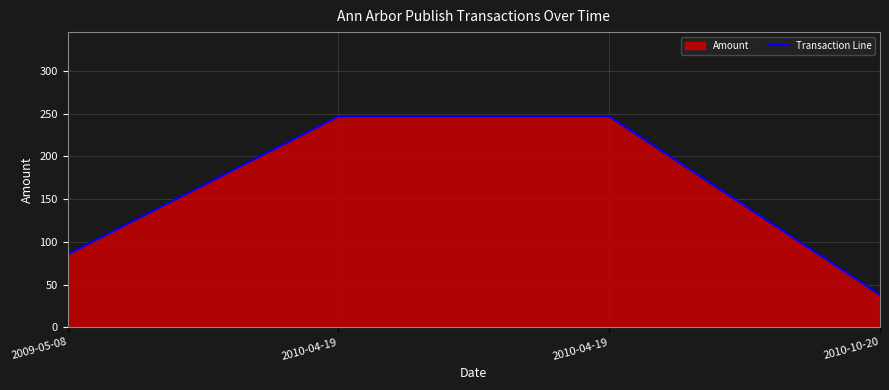

List the labels in order of value, smallest first.

2010-10-20, 2009-05-08, 2010-04-19, 2010-04-19